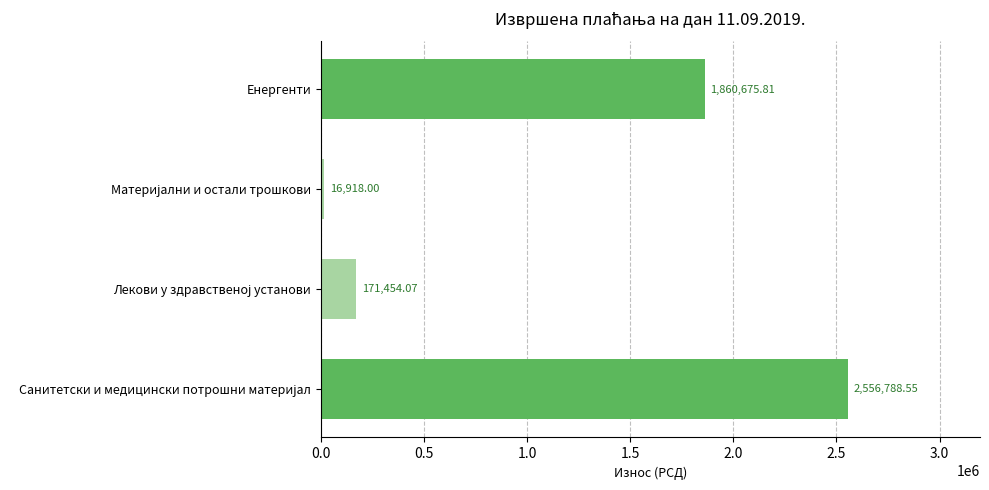

At which label is the value closest to 1286853?

Енергенти